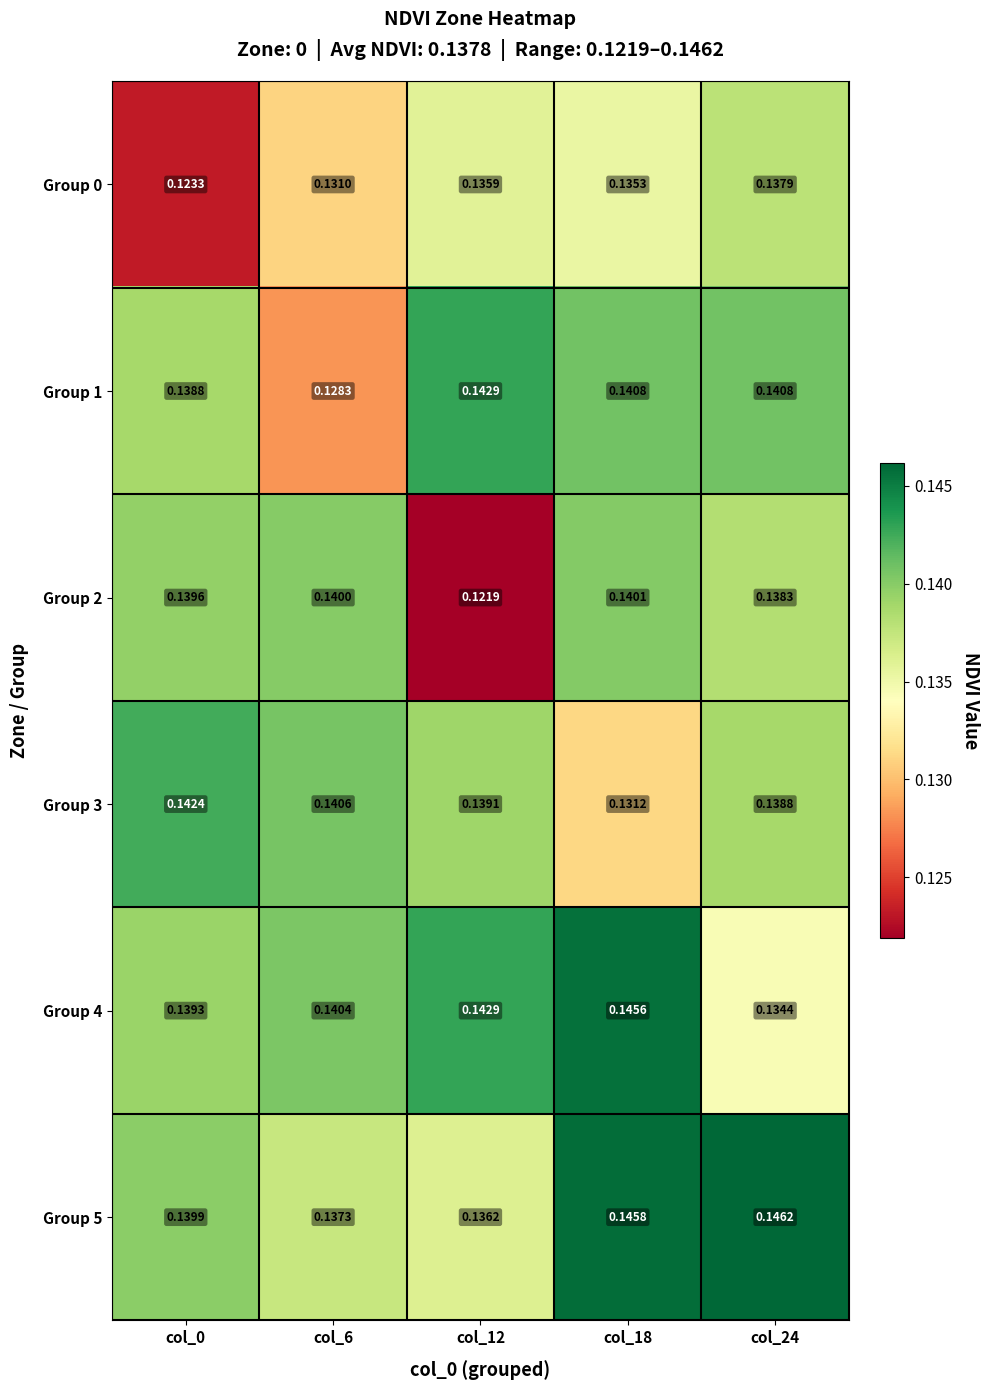

How many categories are shown in the chart?

5